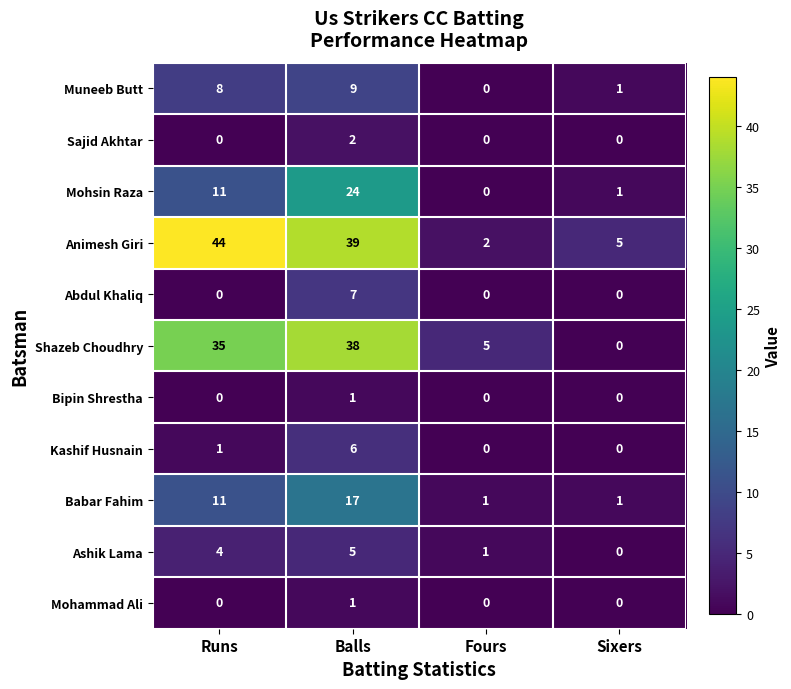

True or false: Ashik Lama has a value of -2 at Sixers.

False